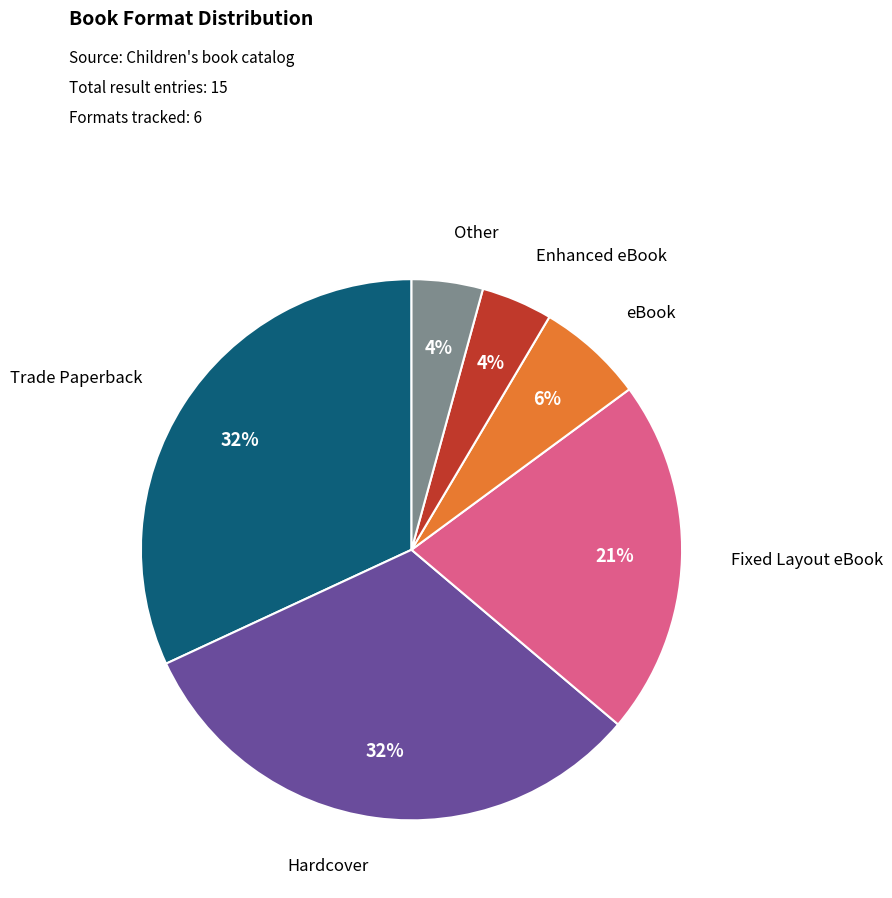

To the nearest percent, what is the average slice percentage?

17%